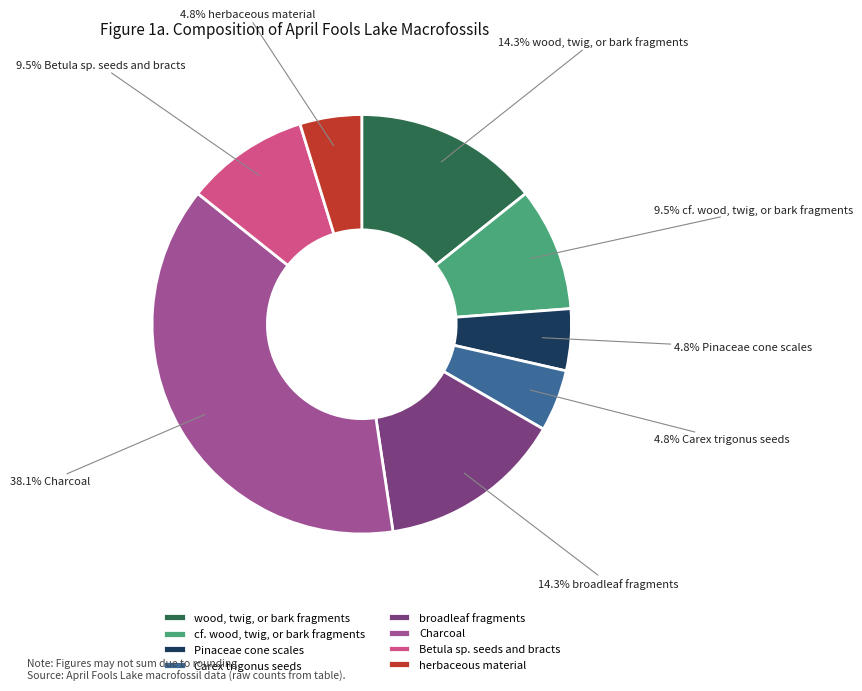

Count the number of slices in the pie.

8